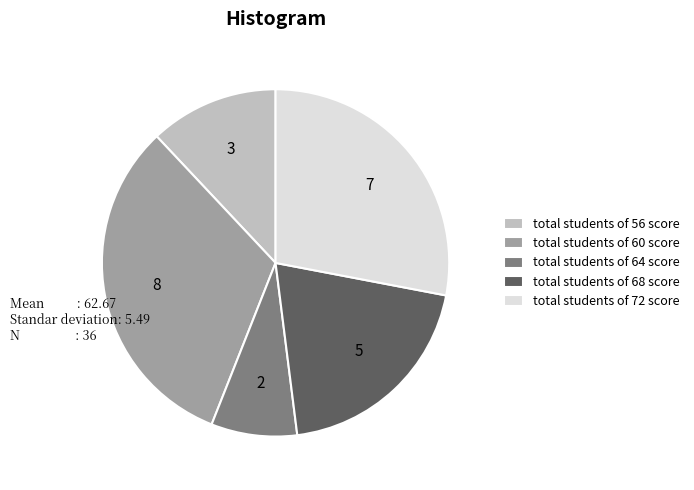

Is there a majority slice in this chart?

No